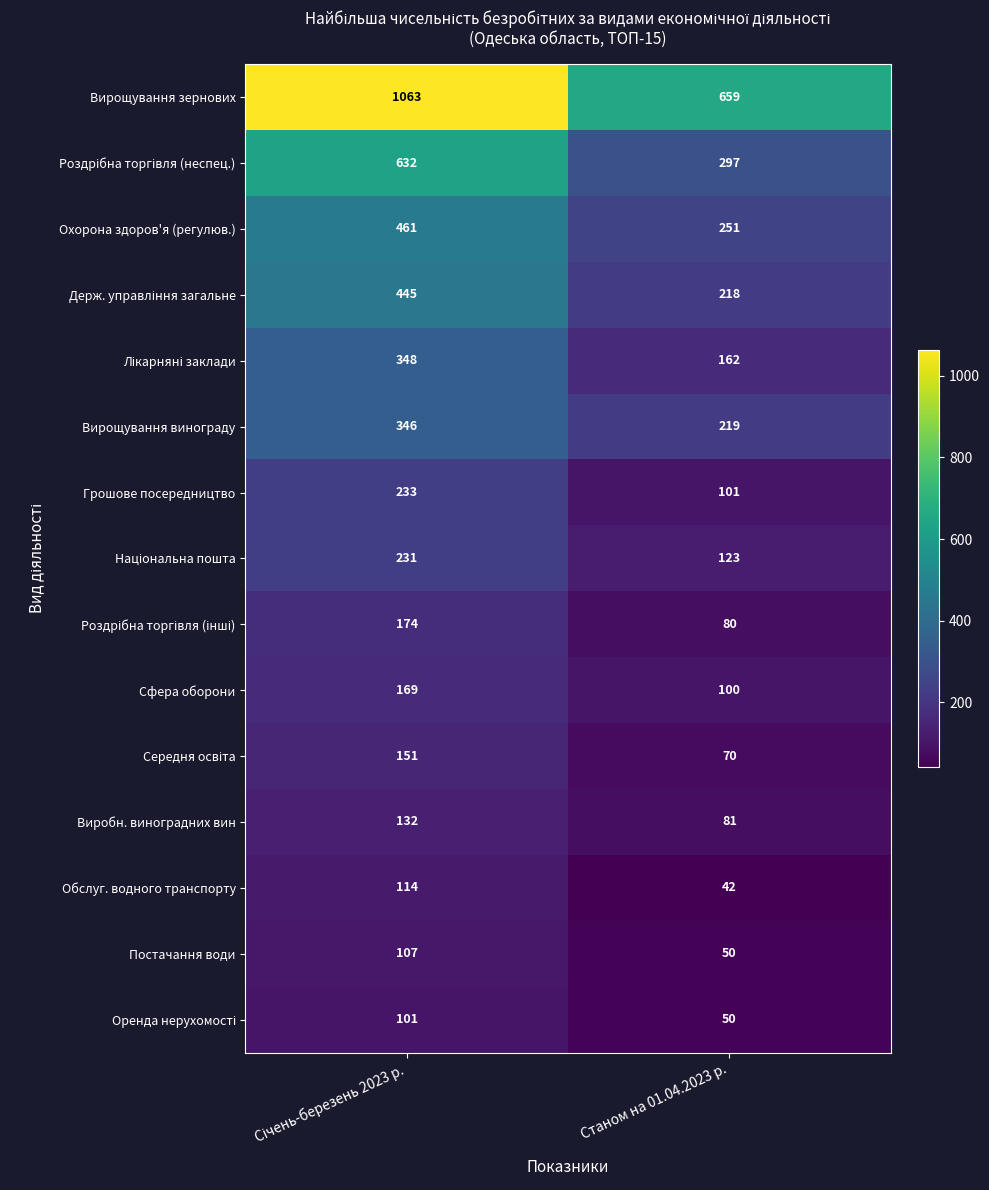

Which category has the lowest value across all series?

Станом на 01.04.2023 р.